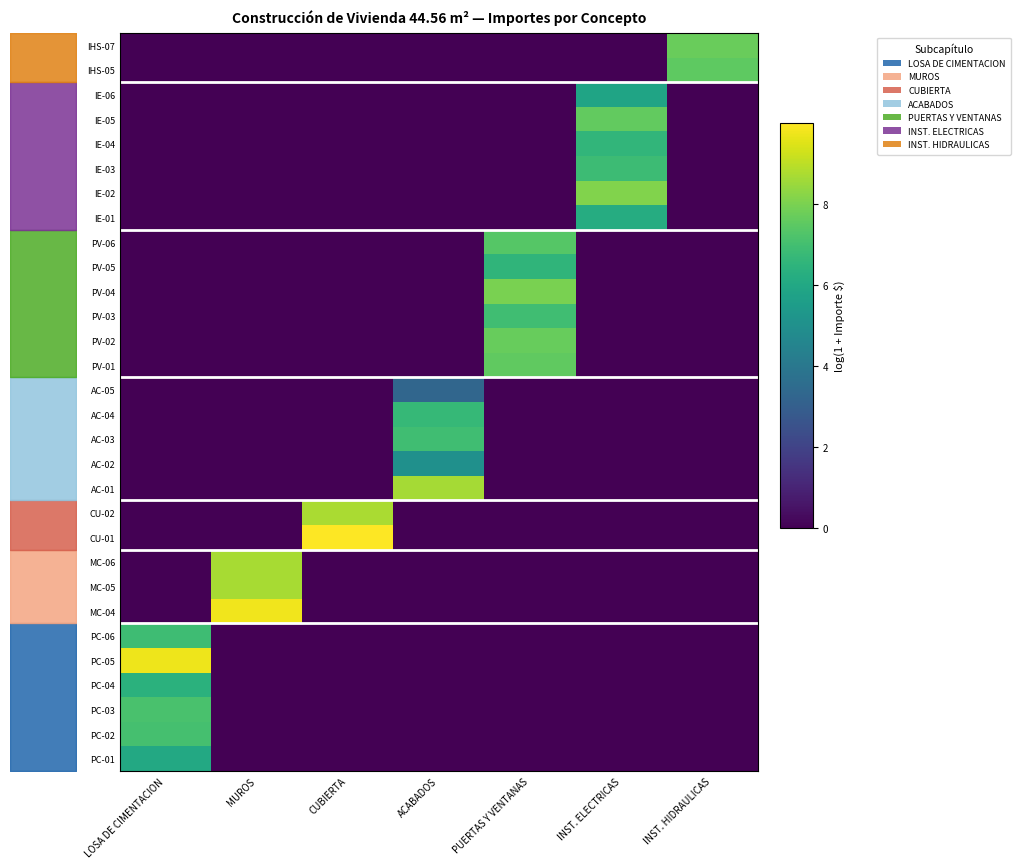

What is the difference between the IE-03 values at INST. HIDRAULICAS and INST. ELECTRICAS?

6.8